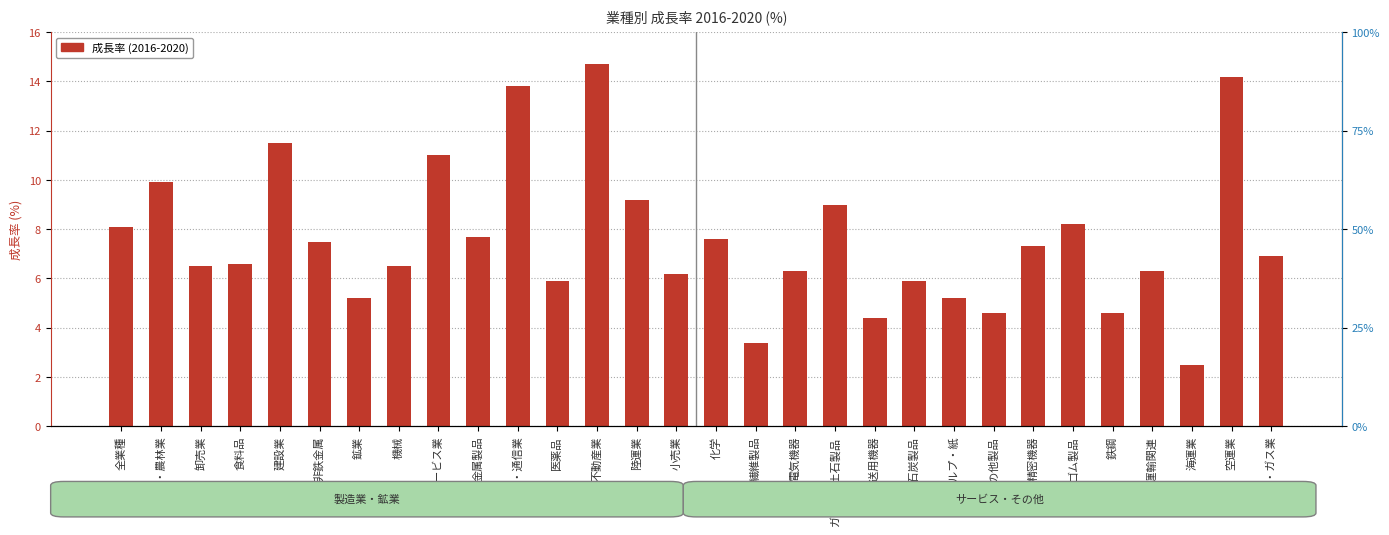

Rank the categories by value from highest to lowest.

不動産業, 空運業, 情報・通信業, 建設業, サービス業, 水産・農林業, 陸運業, ガラス・土石製品, ゴム製品, 全業種, 金属製品, 化学, 非鉄金属, 精密機器, 電気・ガス業, 食料品, 卸売業, 機械, 電気機器, 倉庫・運輸関連, 小売業, 医薬品, 石油・石炭製品, 鉱業, パルプ・紙, その他製品, 鉄鋼, 輸送用機器, 繊維製品, 海運業